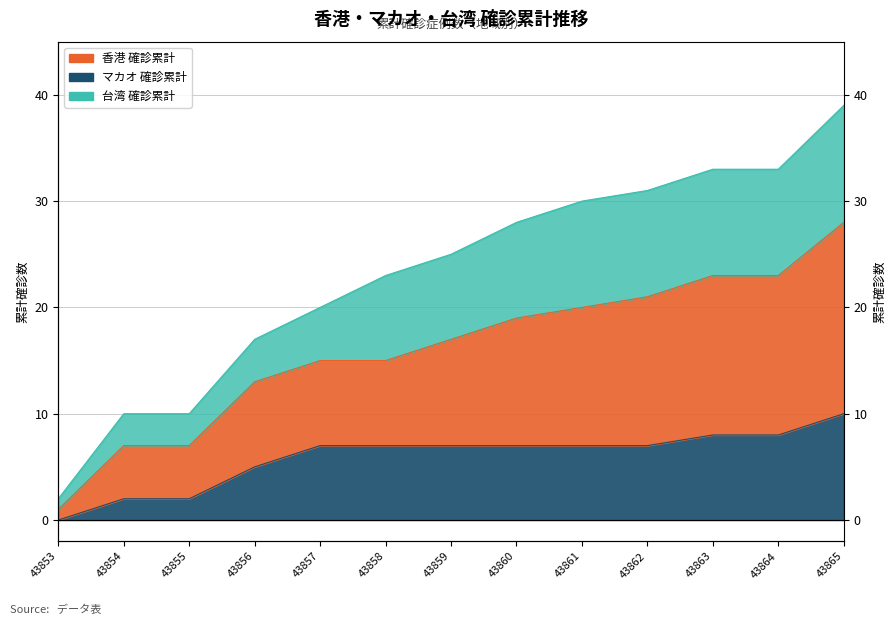

The value of 香港マカオ台湾累計 at 43863 is 33. True or false?

True